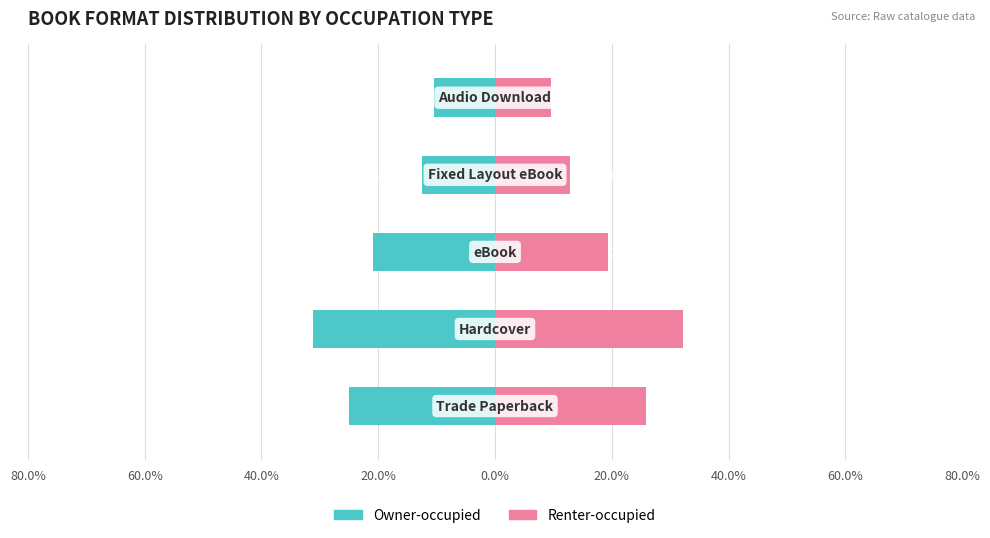

What is the value of the Owner-occupied bar at the 3rd from the left?

-20.8